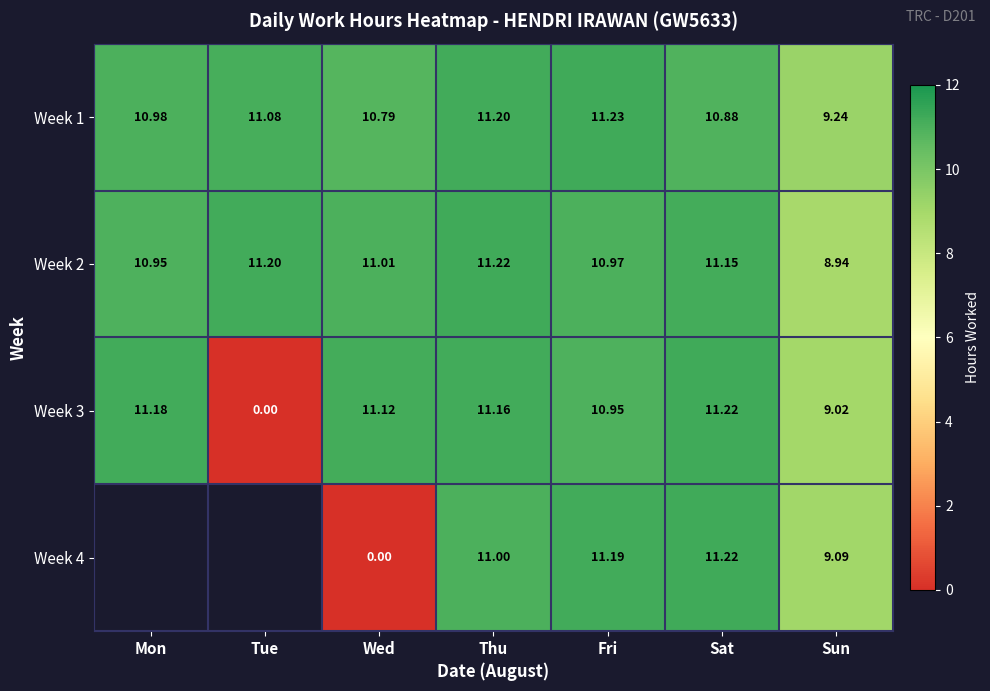

What is the sum of the Week 1 values at Tue and Wed?

21.9